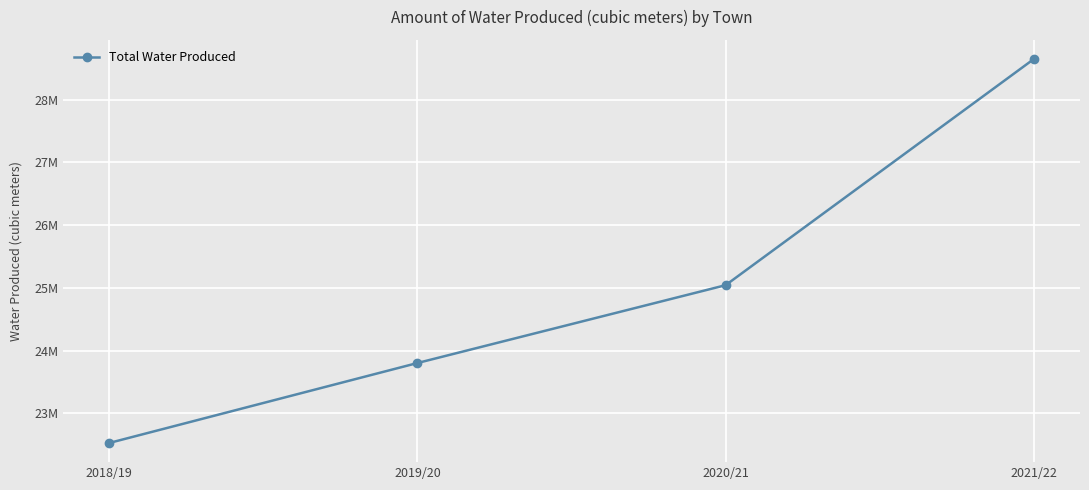

Does the chart have visible grid lines?

Yes